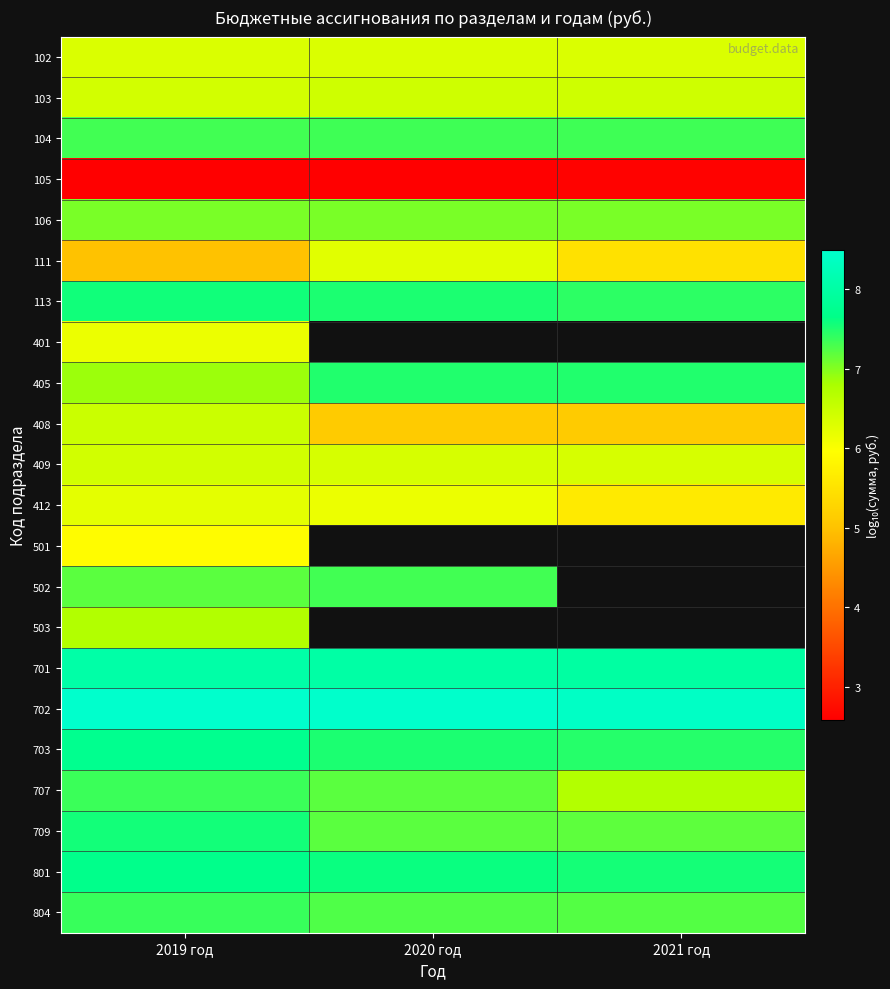

Read the 405 value at 2021 год.

7.5